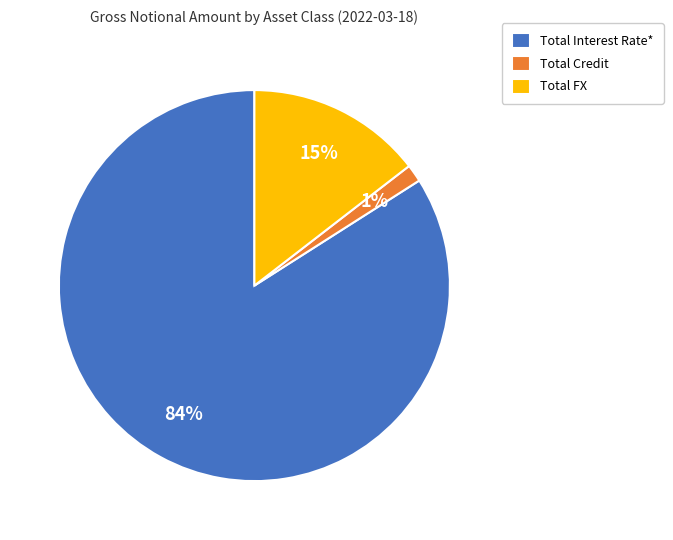

What percentage is the Total Interest Rate* slice, to the nearest percent?

84%